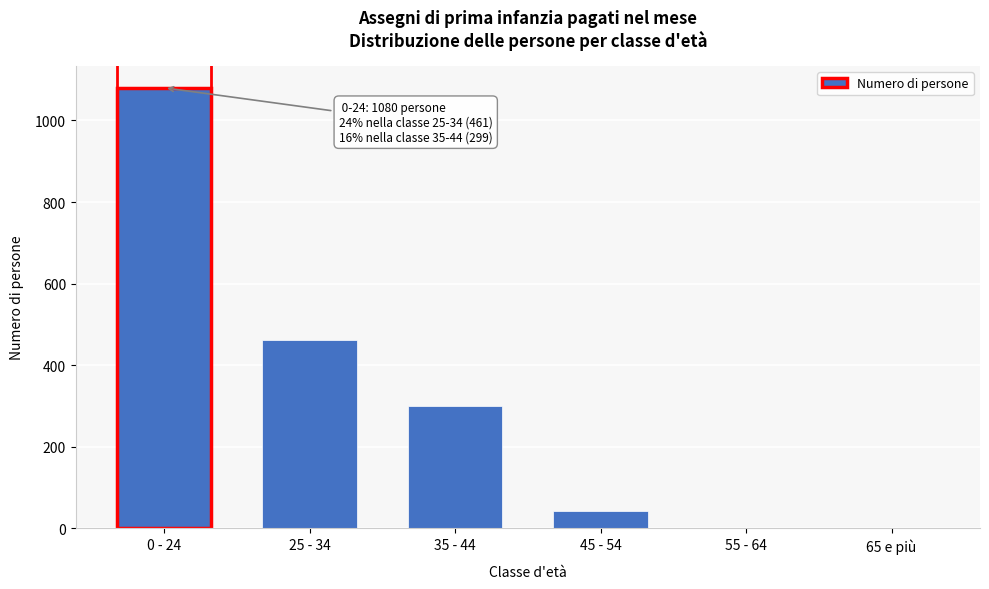

Between 25 - 34 and 35 - 44, which is larger?

25 - 34